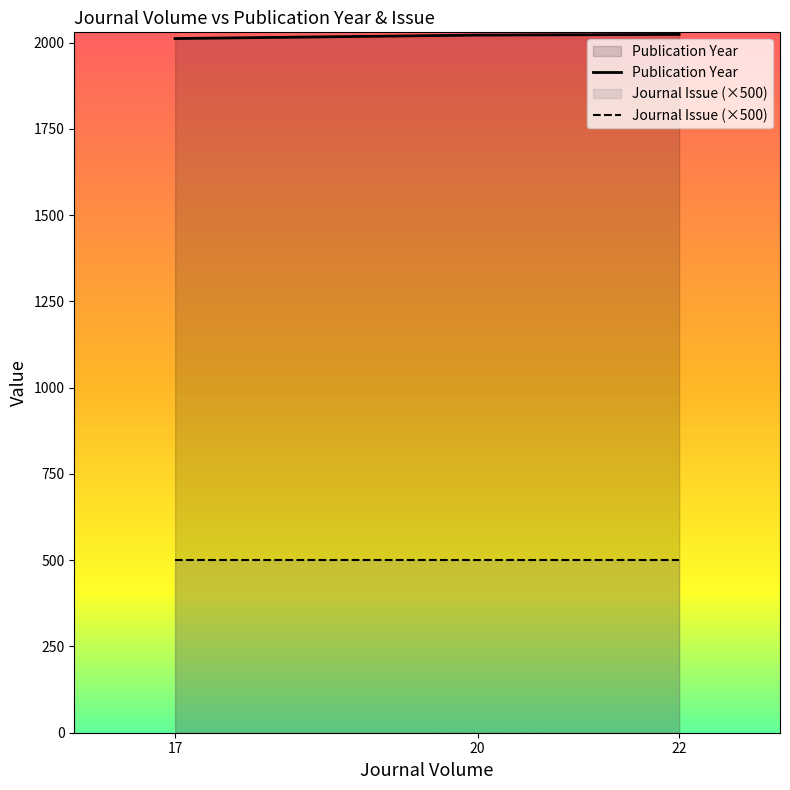

The Publication Year series shows 858 at 22. True or false?

False